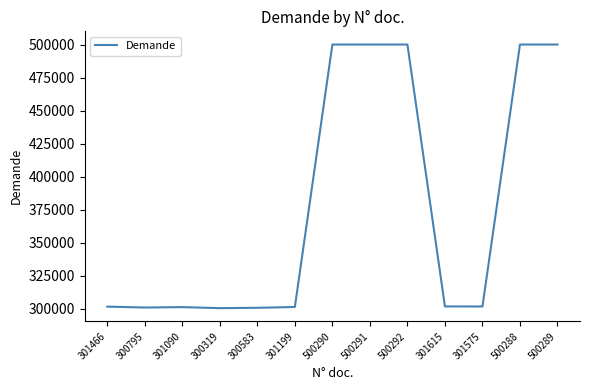

What is the ratio of the value at 500291 to the value at 301466?

1.7